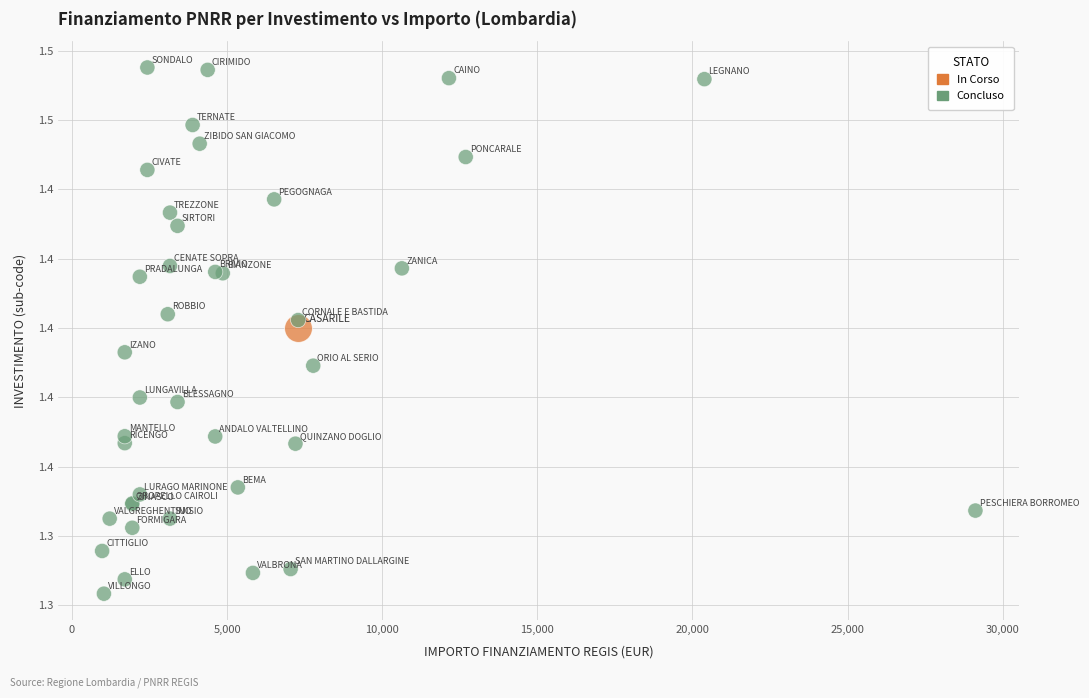

What are all the series names shown in the legend?

In Corso, Concluso